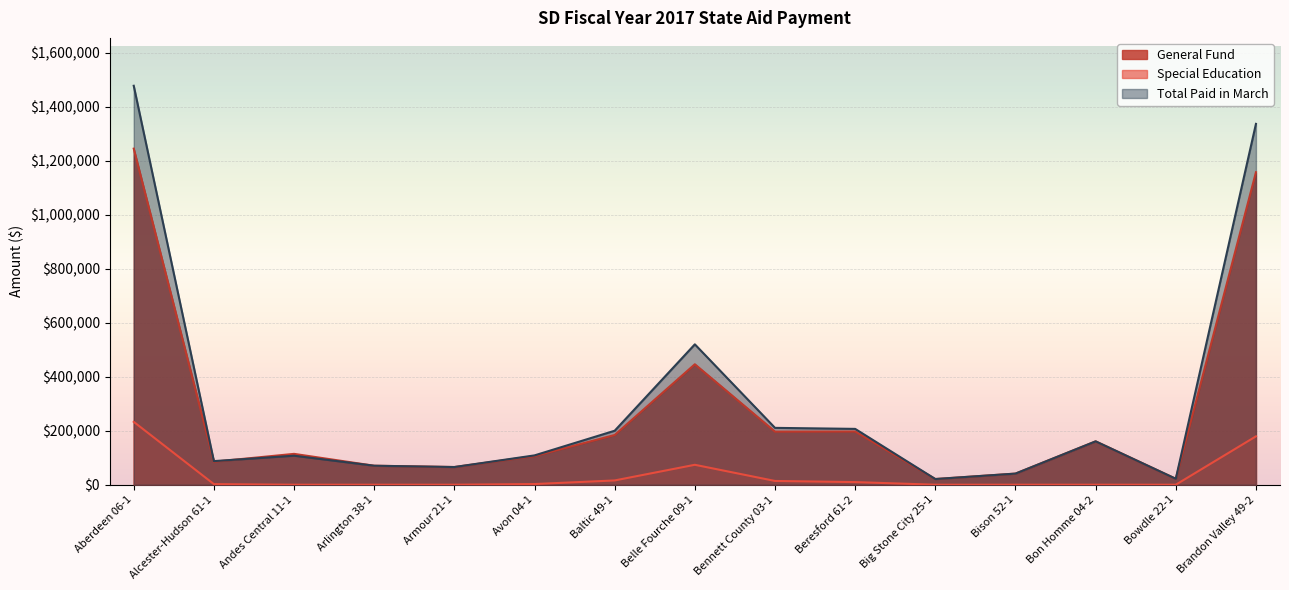

Reading left to right, transcribe all the data shown in this chart.

General Fund: Aberdeen 06-1=1245249	Alcester-Hudson 61-1=85289	Andes Central 11-1=114313	Arlington 38-1=70369	Armour 21-1=65529	Avon 04-1=106164	Baltic 49-1=184199	Belle Fourche 09-1=446329	Bennett County 03-1=196717	Beresford 61-2=197147	Big Stone City 25-1=21069	Bison 52-1=41193	Bon Homme 04-2=160681	Bowdle 22-1=21991	Brandon Valley 49-2=1157813
Special Education: Aberdeen 06-1=232949	Alcester-Hudson 61-1=2180	Andes Central 11-1=0	Arlington 38-1=0	Armour 21-1=0	Avon 04-1=2496	Baltic 49-1=15840	Belle Fourche 09-1=73813	Bennett County 03-1=13928	Beresford 61-2=9724	Big Stone City 25-1=0	Bison 52-1=0	Bon Homme 04-2=0	Bowdle 22-1=0	Brandon Valley 49-2=179225
Total Paid in March: Aberdeen 06-1=1478198	Alcester-Hudson 61-1=87469	Andes Central 11-1=107549	Arlington 38-1=70369	Armour 21-1=65529	Avon 04-1=108660	Baltic 49-1=200039	Belle Fourche 09-1=520142	Bennett County 03-1=210645	Beresford 61-2=206871	Big Stone City 25-1=21069	Bison 52-1=41193	Bon Homme 04-2=160681	Bowdle 22-1=21991	Brandon Valley 49-2=1337038